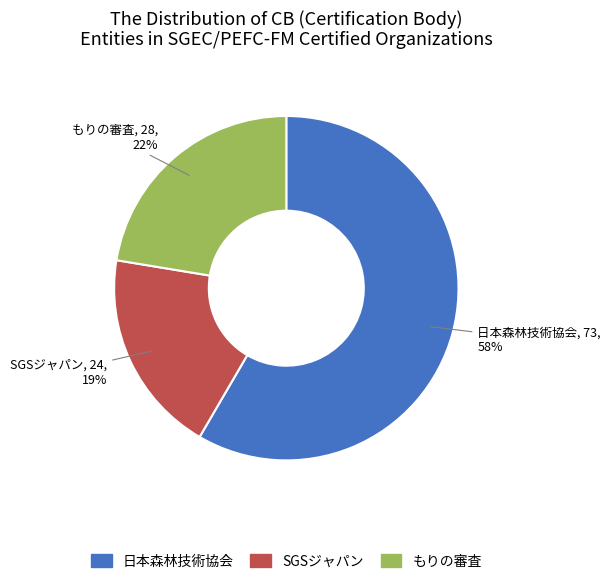

Is it true that もりの審査 is 22% of the pie?

True